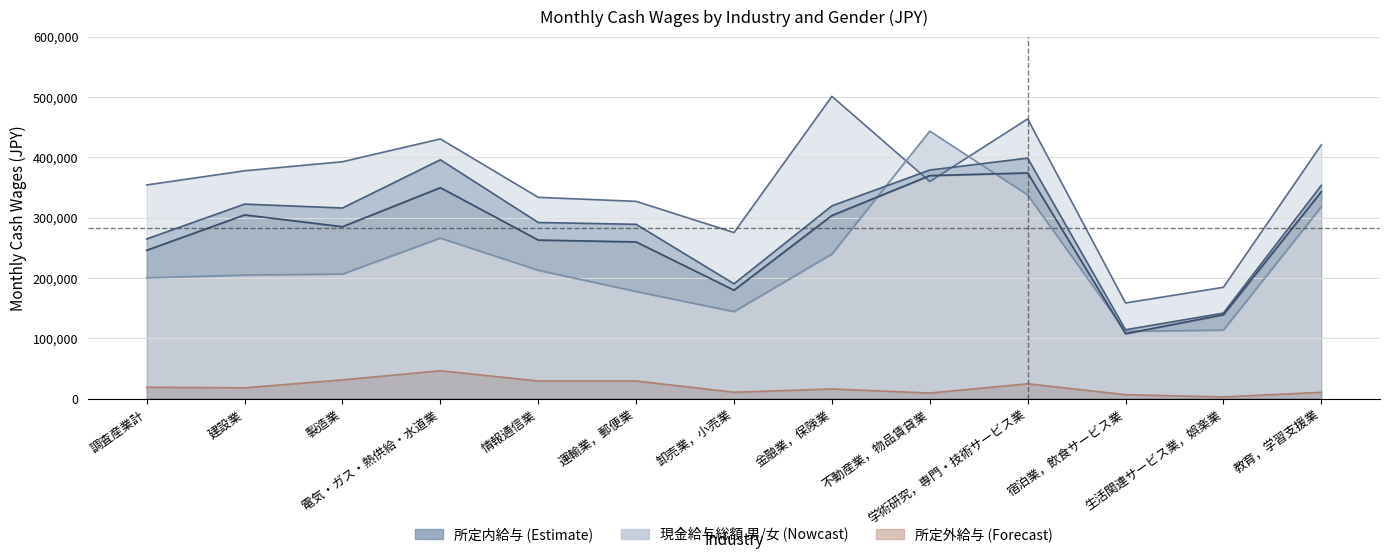

How many lines are shown in the chart?

5